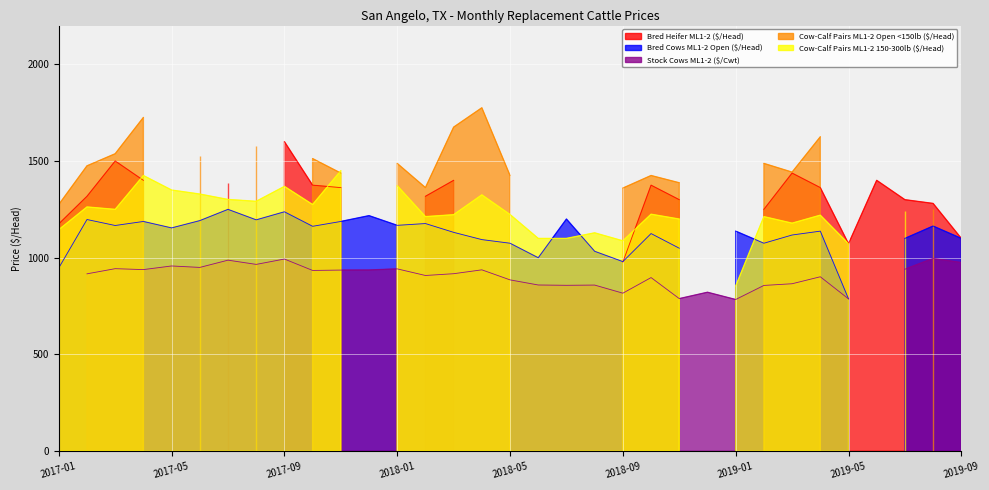

At which category is the sum across all series the highest?

2017-04